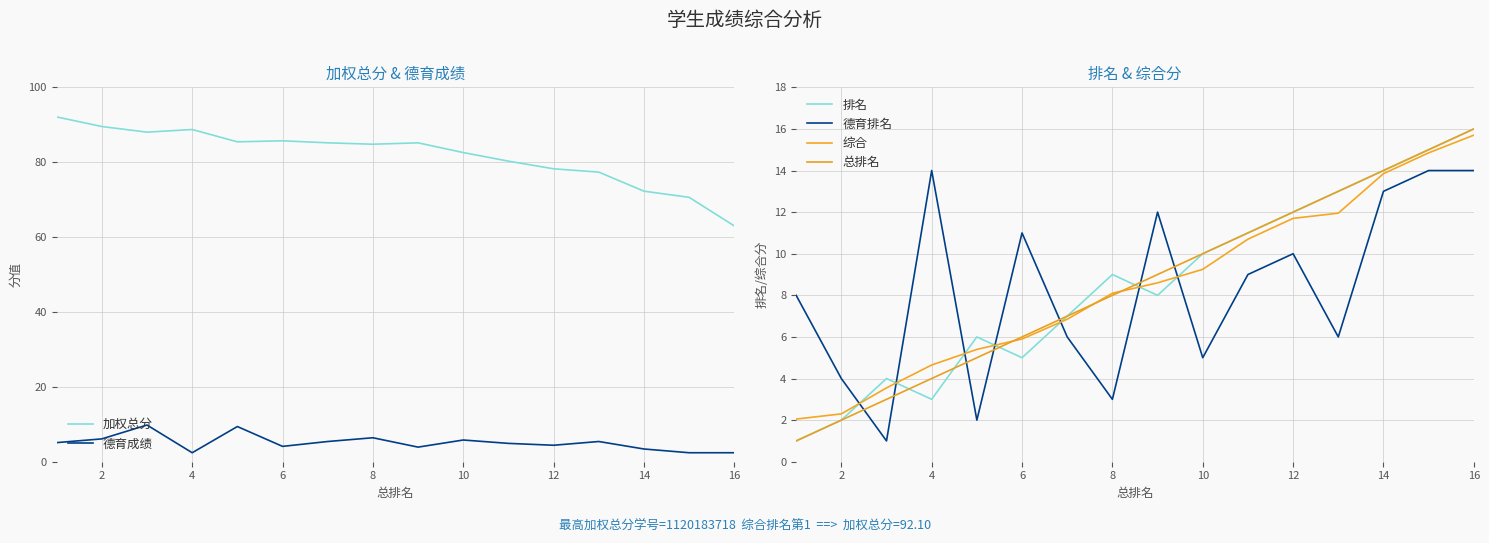

True or false: 德育成绩 and 加权总分 cross at least once.

False